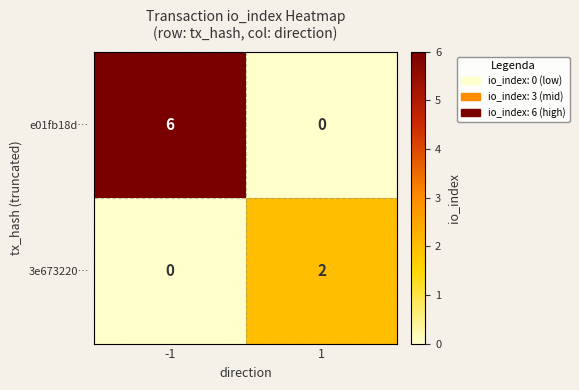

List the series in order of their overall mean, lowest first.

3e673220…, e01fb18d…